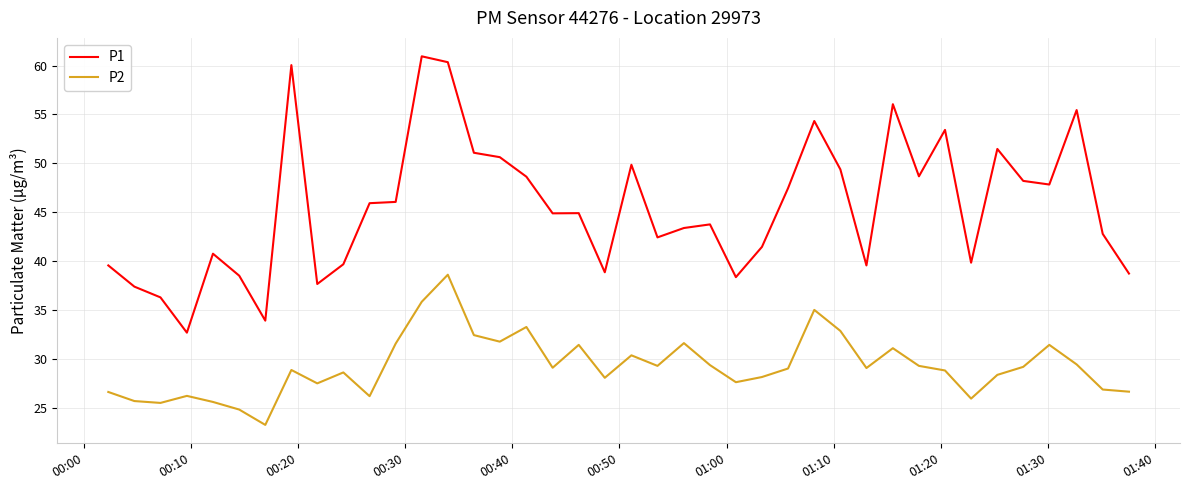

What is the difference between the second highest and second lowest values in the P2 series?

11.0